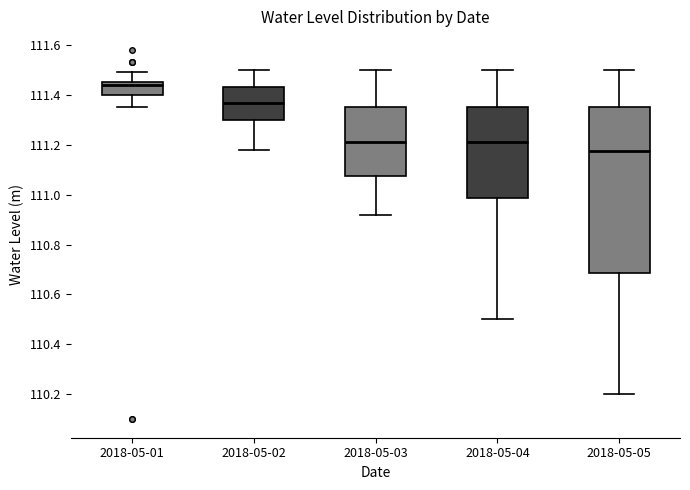

Reading left to right, transcribe this box plot: for each box, give where its median line is, the range the box spans, and where its two whiskers end, as read against the y-axis. The values are not printed on the chart, so give them approximately, as read against the axis.

2018-05-01: median 111.44, box 111.40 to 111.46, whiskers 111.36 to 111.50
2018-05-02: median 111.36, box 111.30 to 111.44, whiskers 111.18 to 111.50
2018-05-03: median 111.22, box 111.08 to 111.36, whiskers 110.92 to 111.50
2018-05-04: median 111.22, box 110.98 to 111.36, whiskers 110.50 to 111.50
2018-05-05: median 111.18, box 110.68 to 111.36, whiskers 110.20 to 111.50